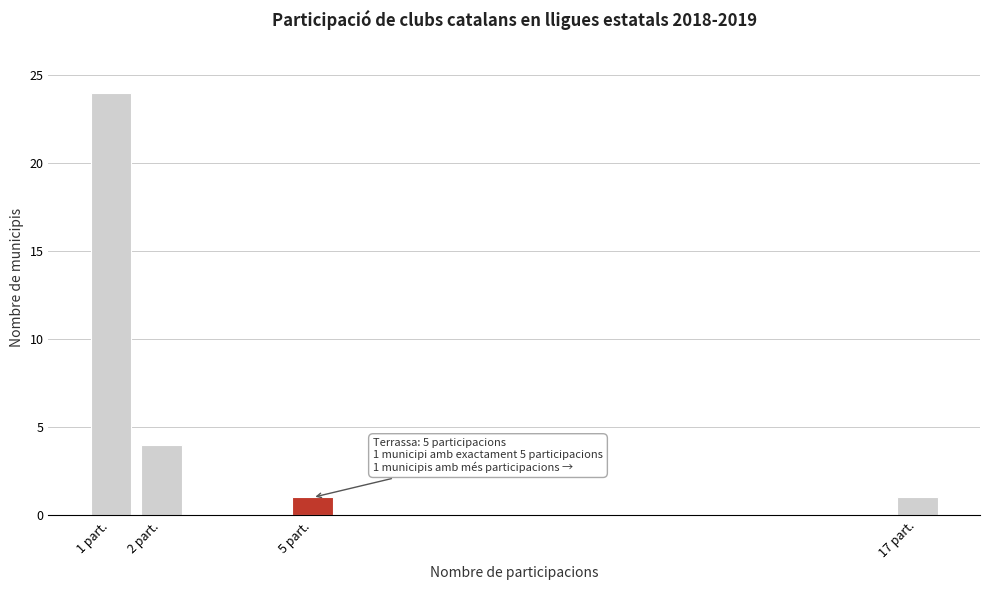

Reading left to right, transcribe all the data shown in this chart.

24	4	1	1